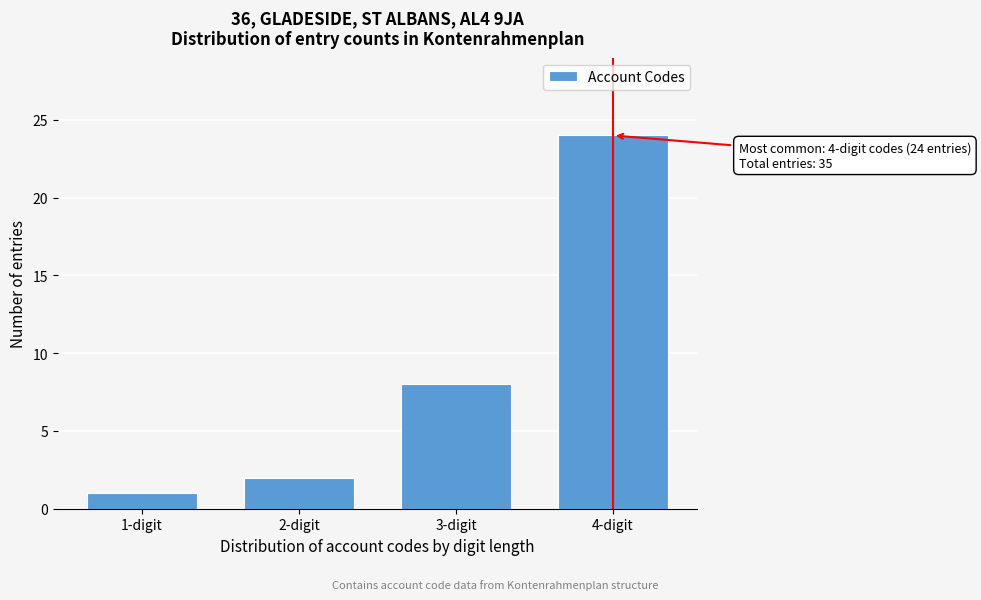

Reading right to left, what are all the values shown in this chart?

24	8	2	1